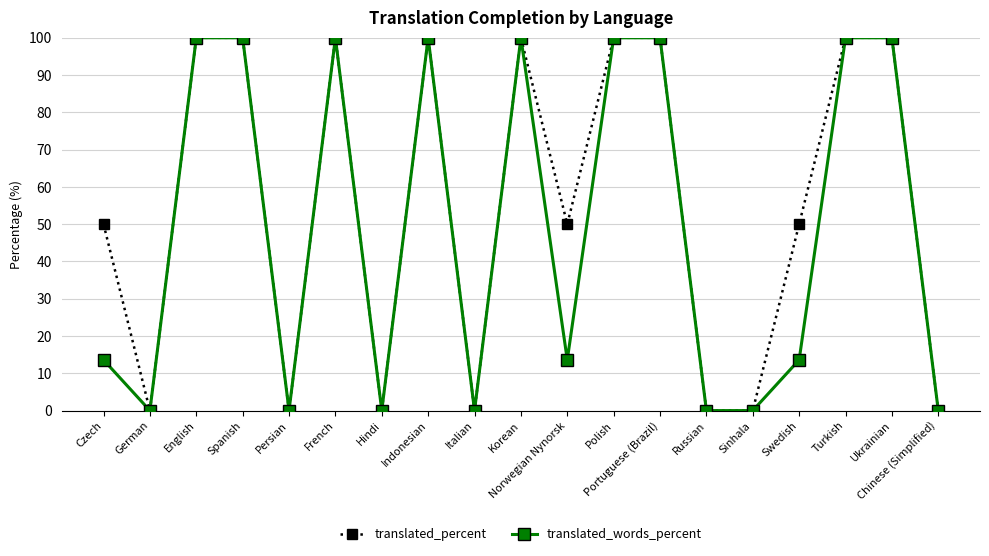

Is it true that translated_words_percent equals 0.0 at Chinese (Simplified)?

True